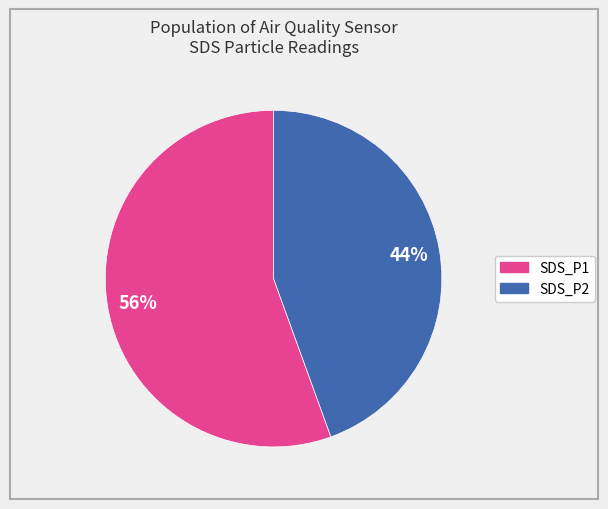

Rank the categories by value from lowest to highest.

SDS_P2, SDS_P1